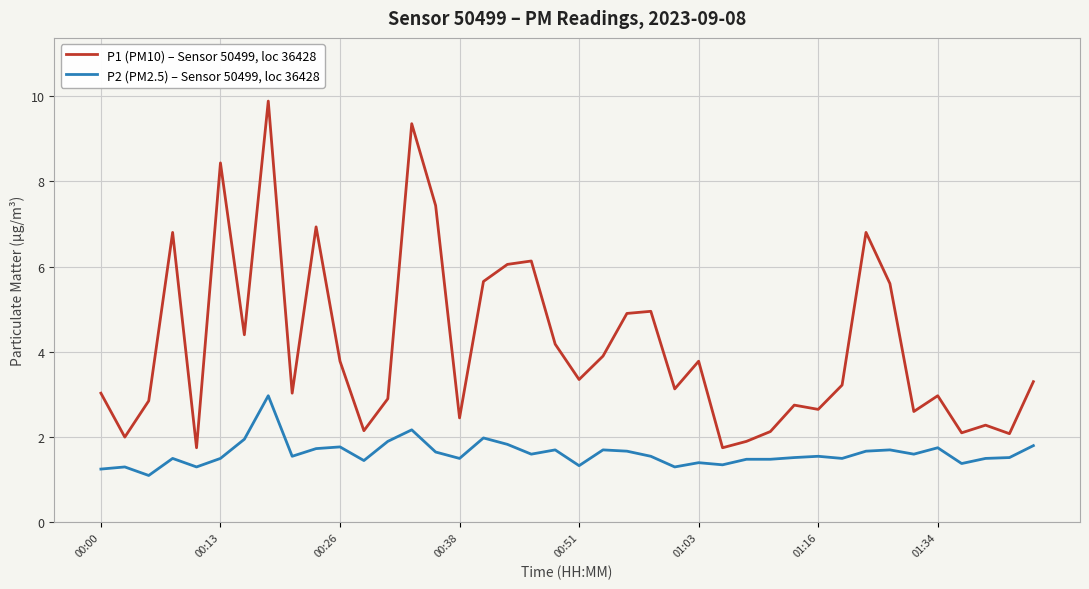

True or false: P1 (PM10) – Sensor 50499, loc 36428 and P2 (PM2.5) – Sensor 50499, loc 36428 intersect in this chart.

False